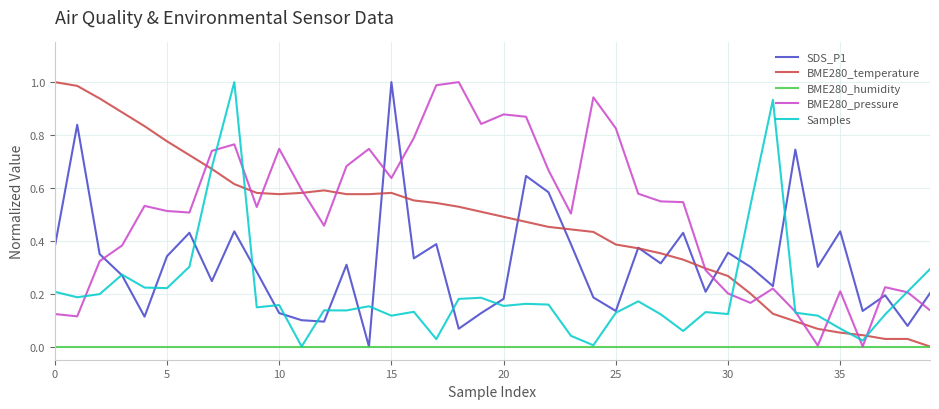

What are all the series names shown in the legend?

SDS_P1, BME280_temperature, BME280_humidity, BME280_pressure, Samples